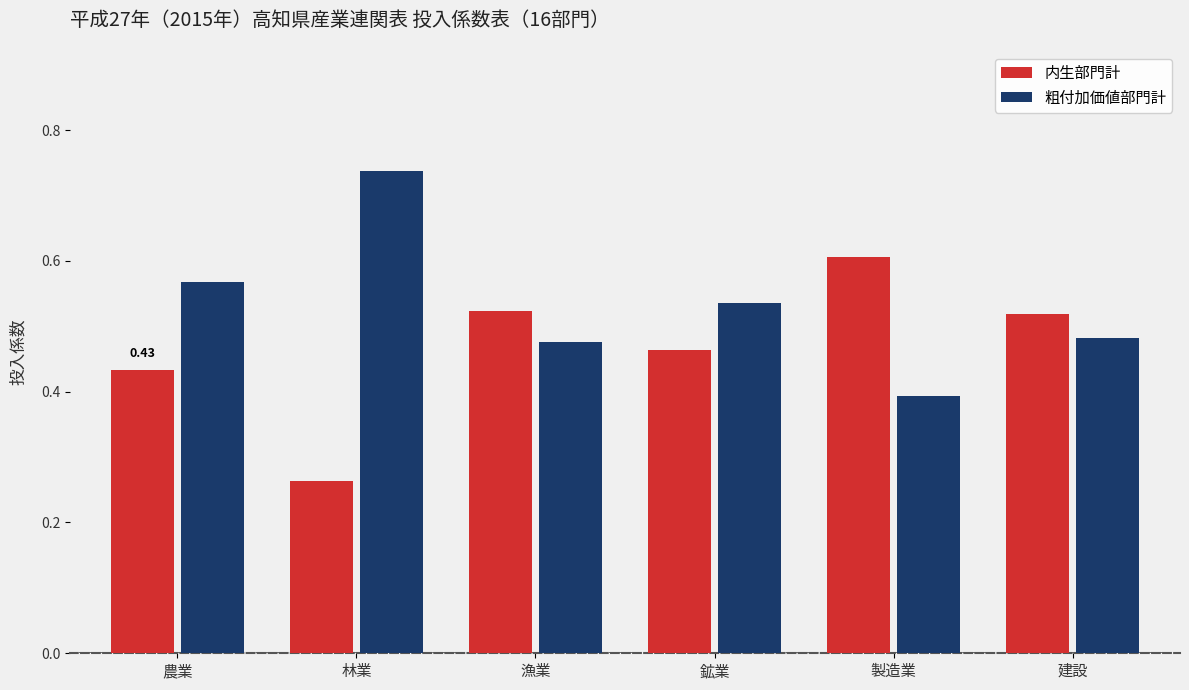

What is the total value across all series at 製造業?

1.0